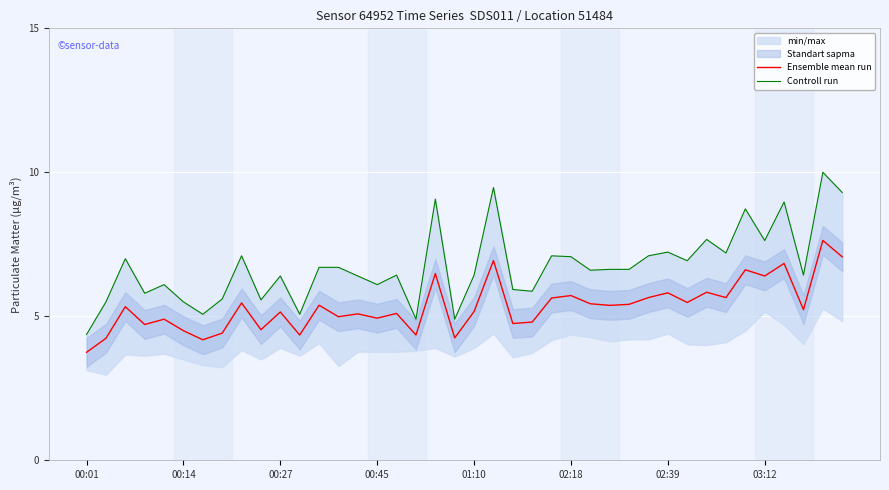

True or false: Controll run and Ensemble mean run intersect in this chart.

False